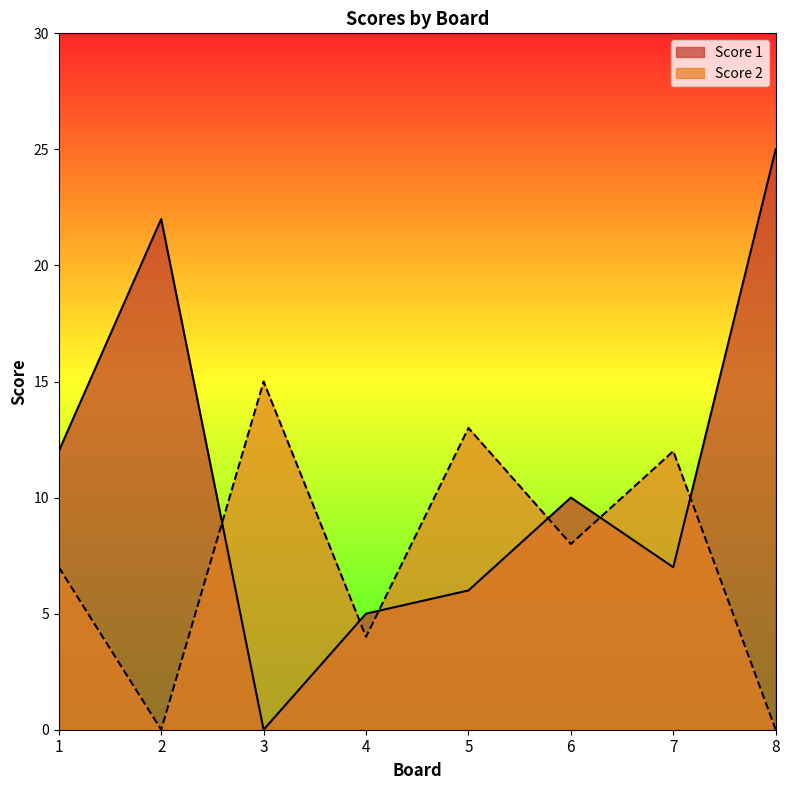

The Score 1 series shows 5 at 1. True or false?

False